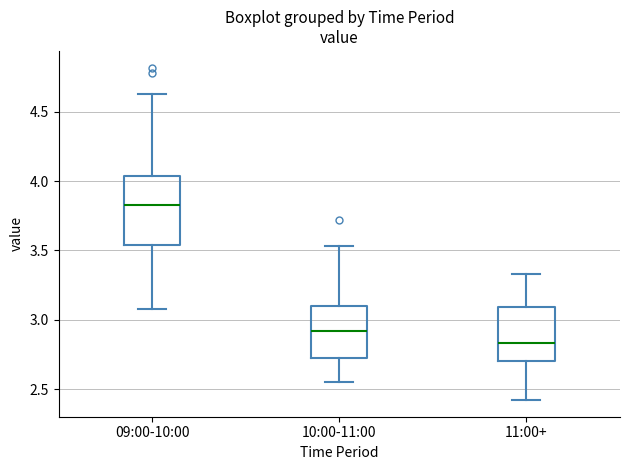

Where does the lower whisker of the box for 11:00+ end on the y-axis? The values are not printed on the chart, so give them approximately, as read against the axis.

2.40